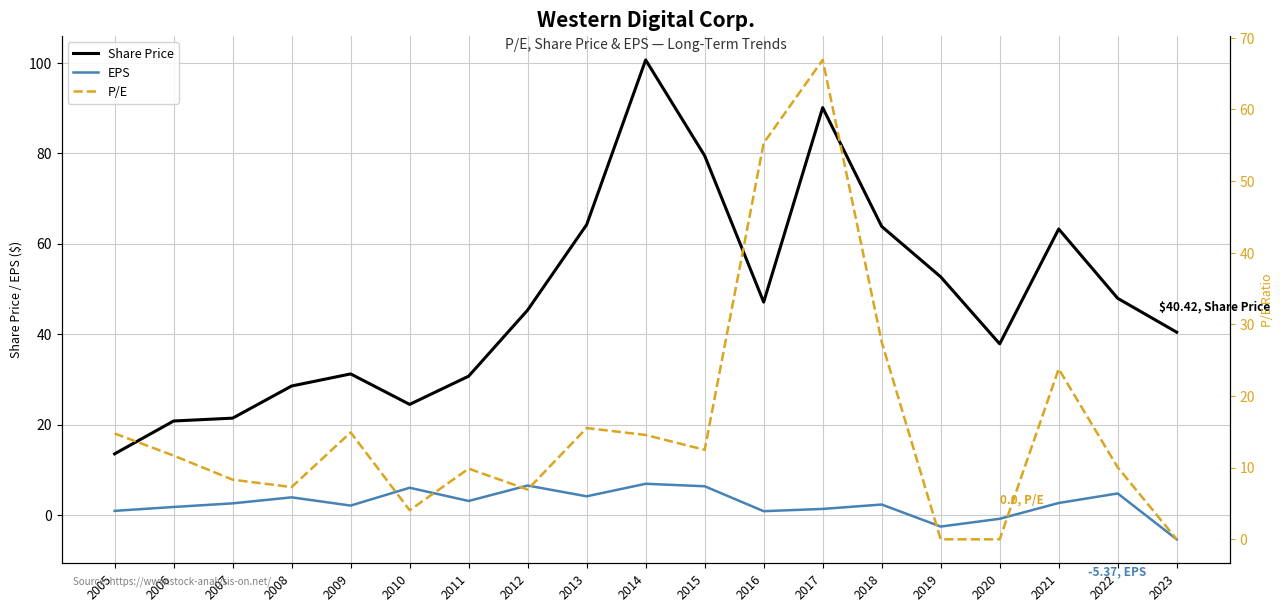

What is the spread (max minus min) of values at 2010?

20.4